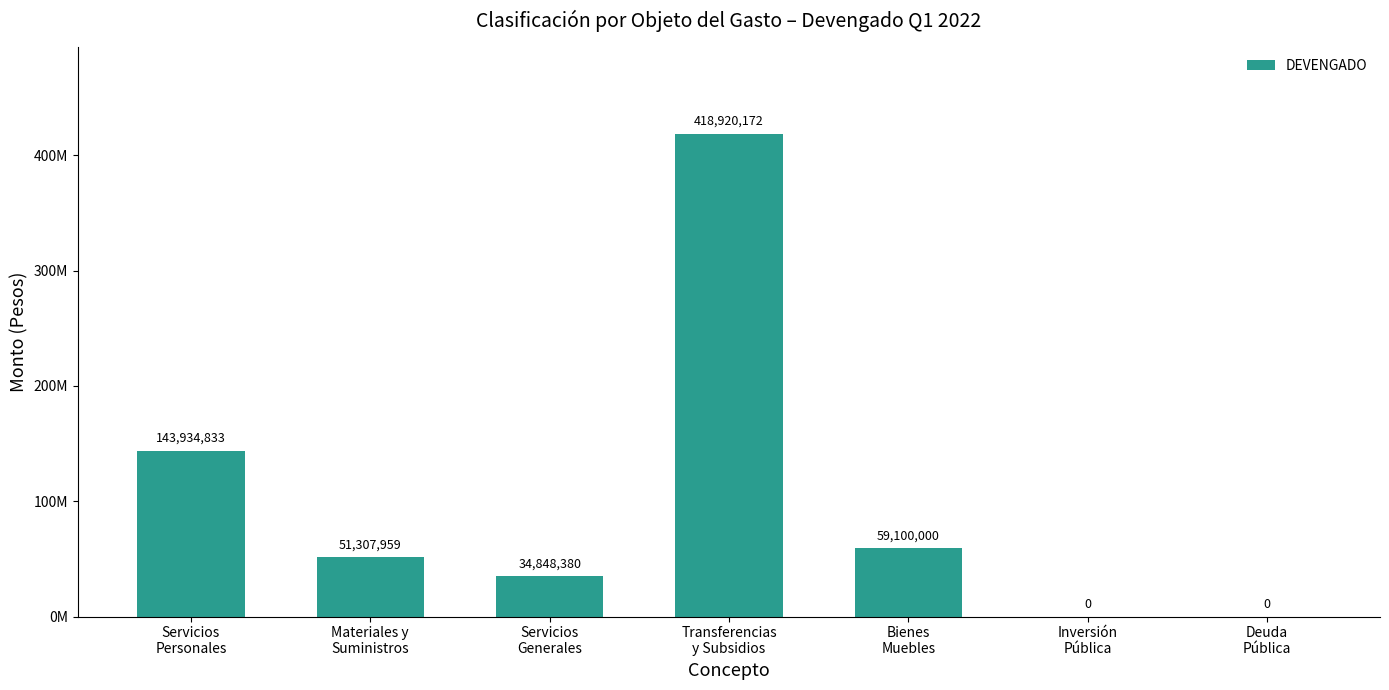

Does the chart contain any negative values?

No